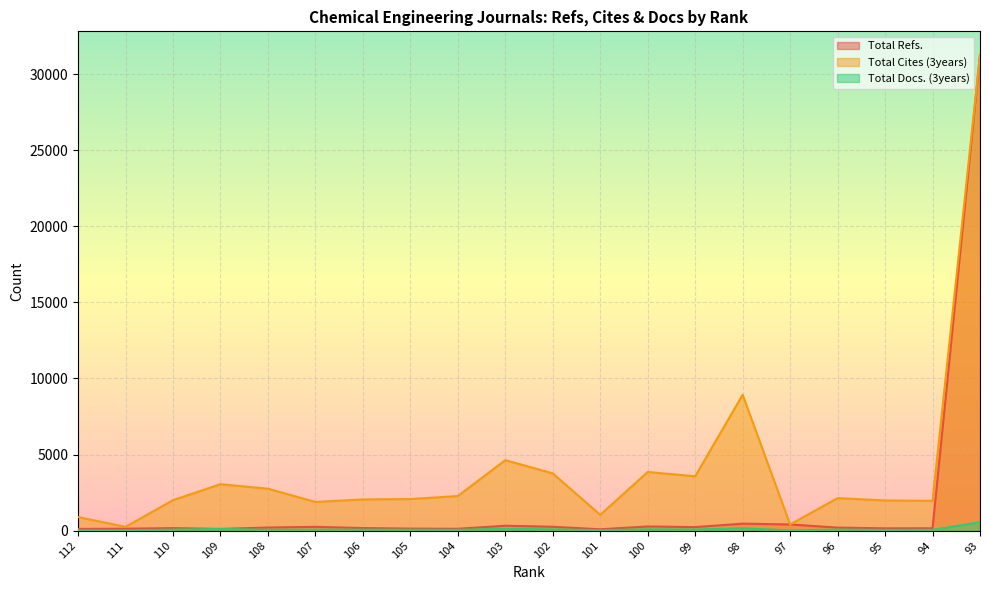

How many categories are shown in the chart?

20